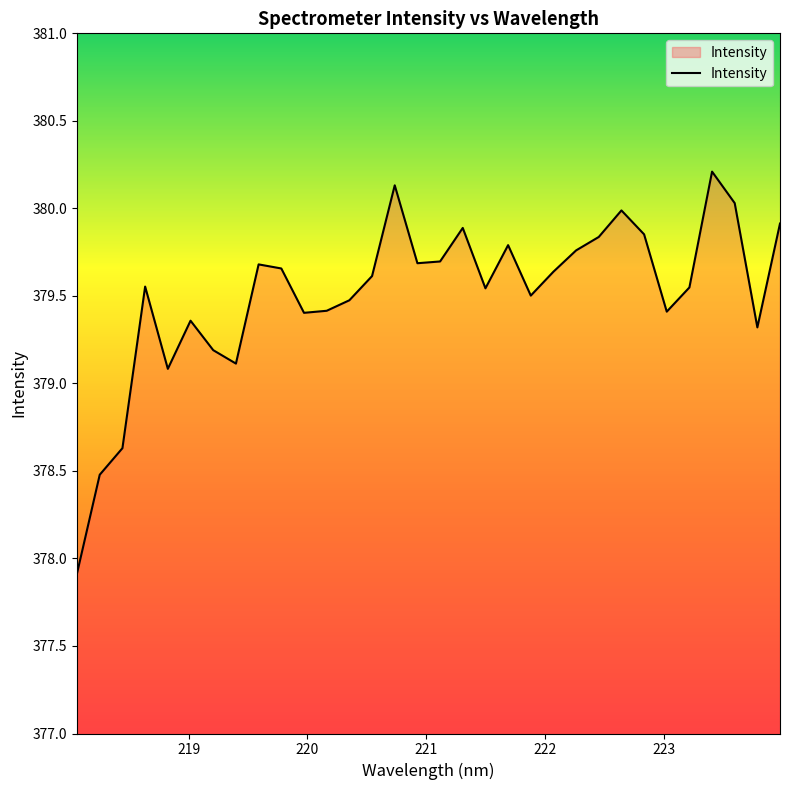

What is the sum of all values?

12144.3